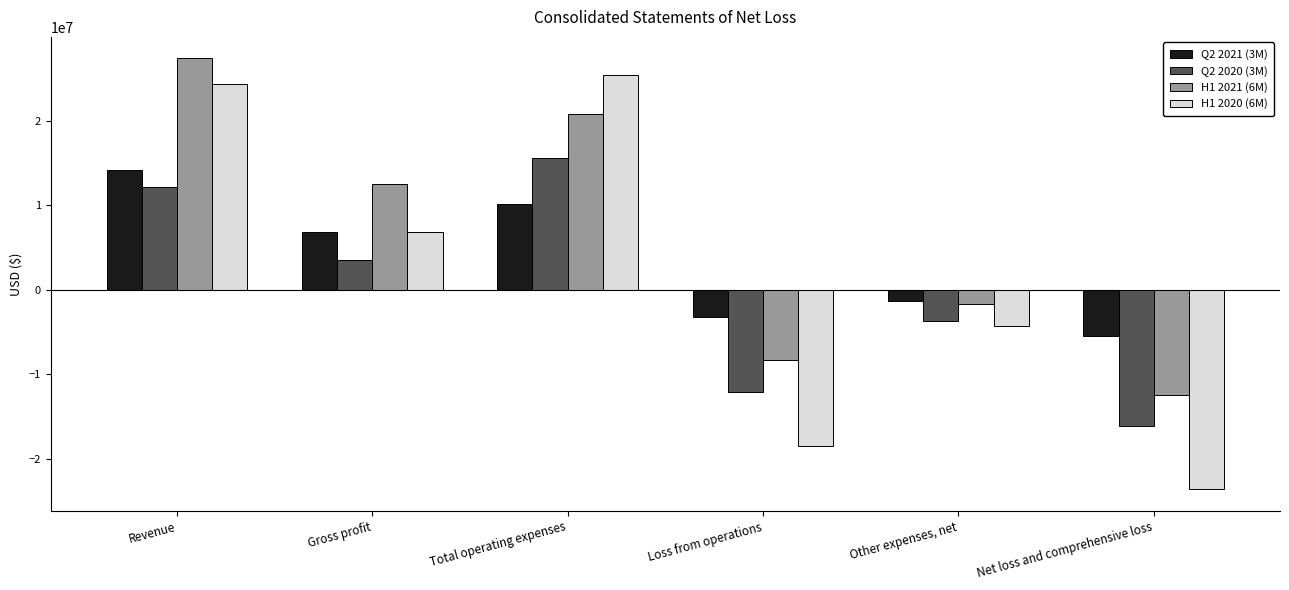

What is the sum of all H1 2020 (6M) values?

10155589